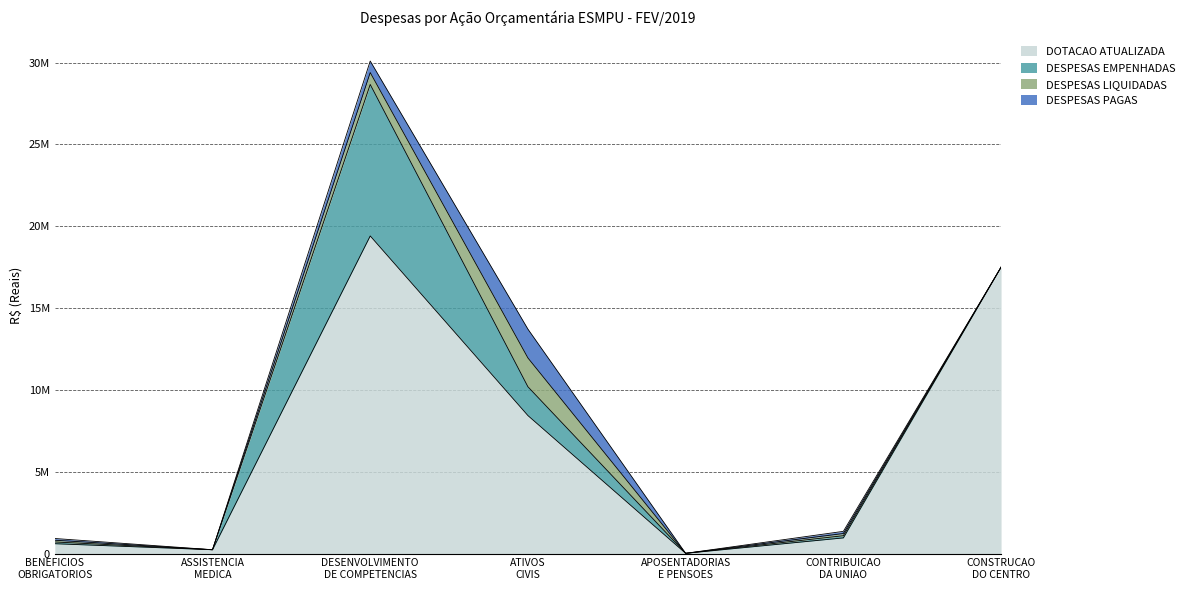

How many data points in DESPESAS LIQUIDADAS are above 106369?

4